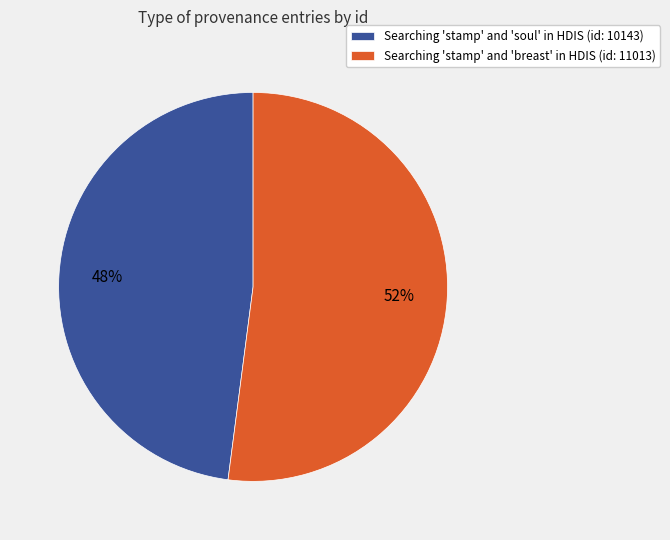

How many segments does this pie chart have?

2